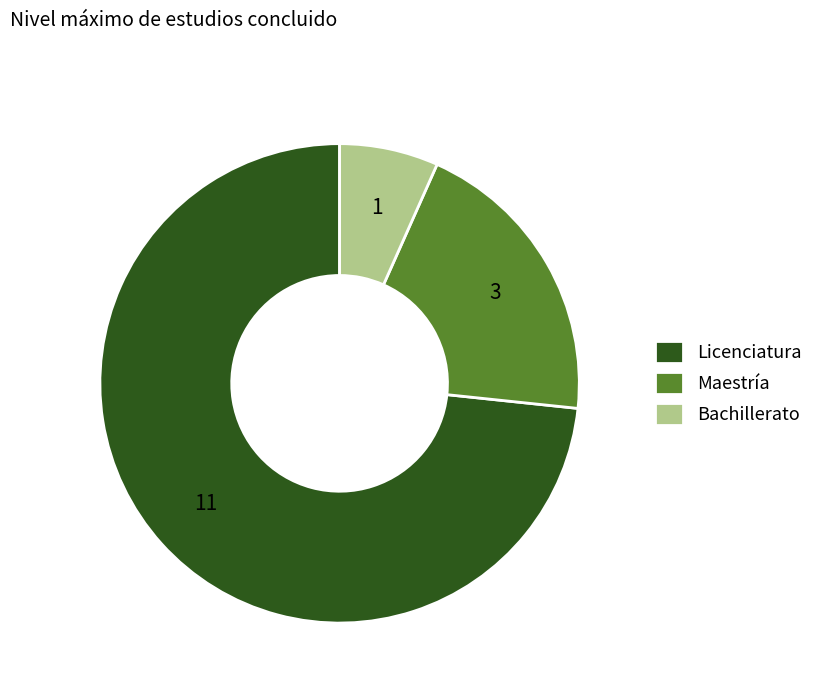

Does any single category account for the majority?

Yes